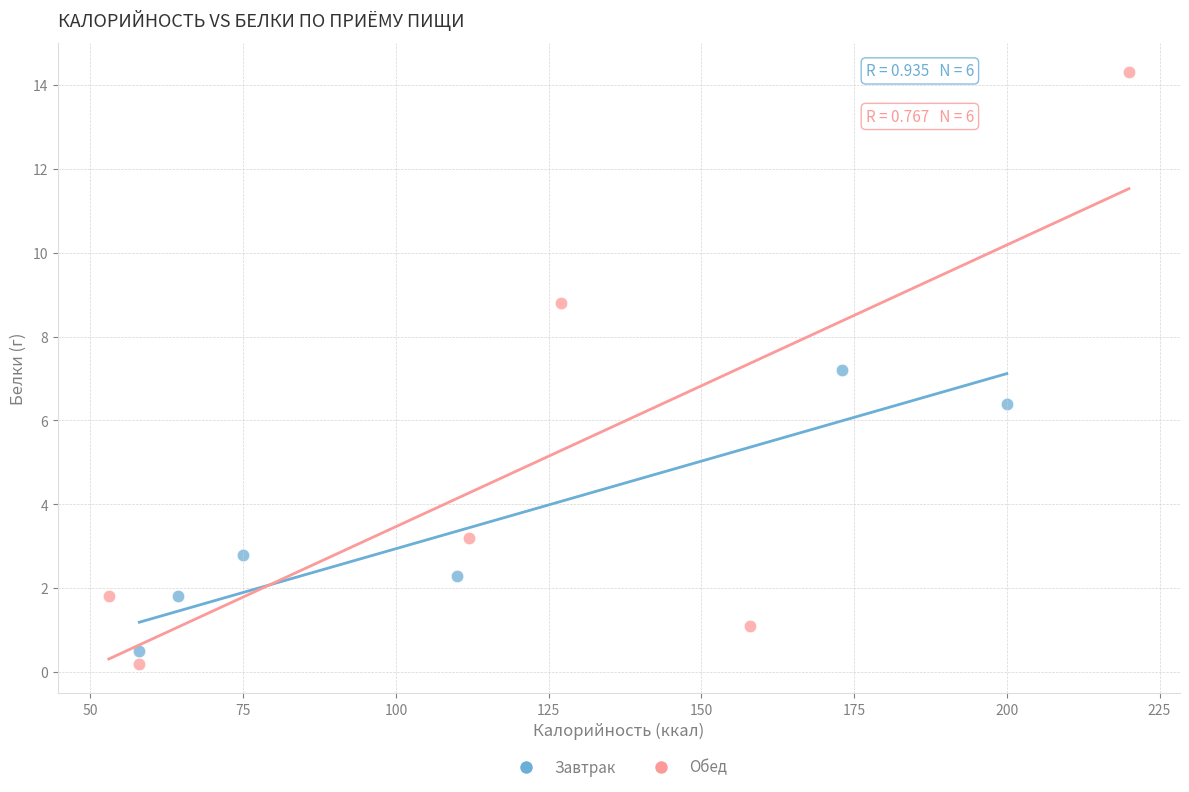

Which series reaches the maximum Y coordinate?

Обед